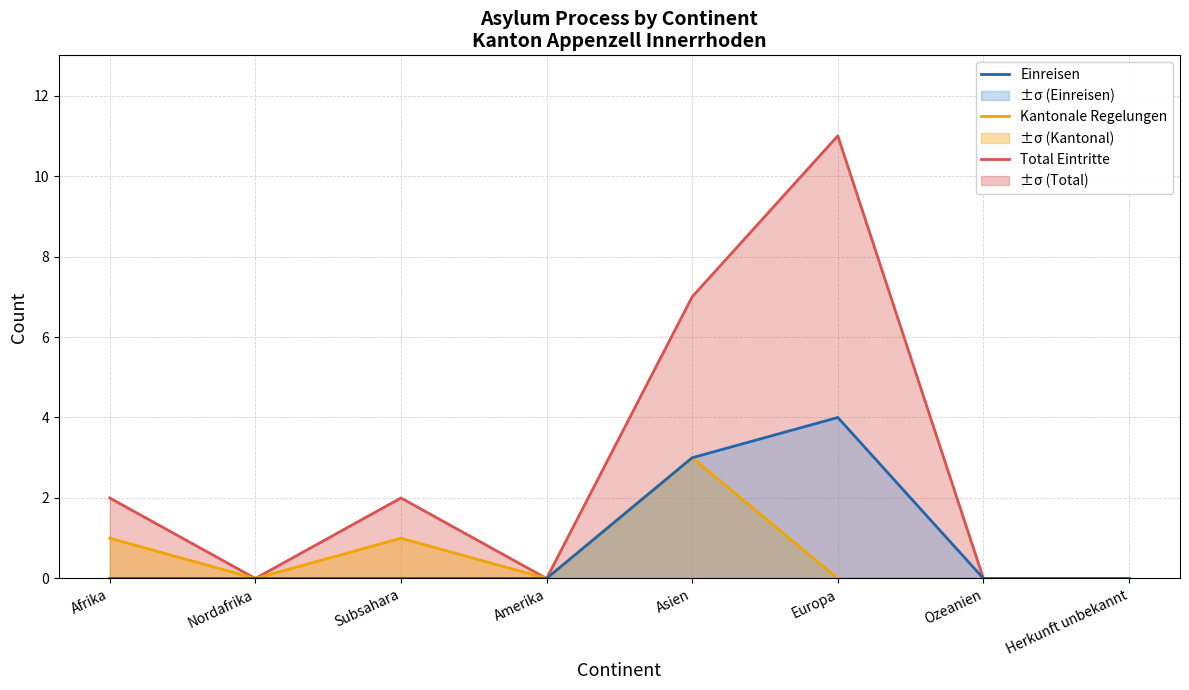

At how many categories does at least one series exceed 7?

1